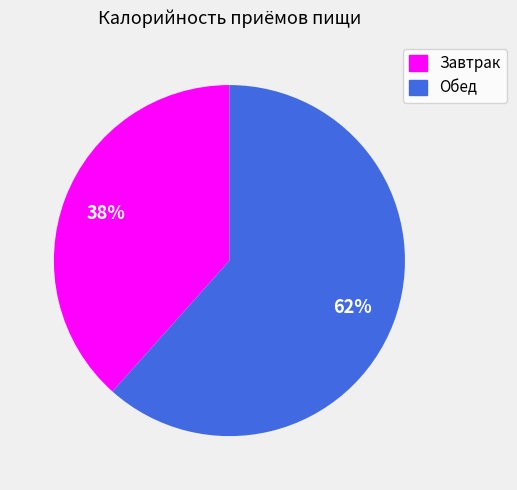

True or false: Обед accounts for 52% of the total.

False